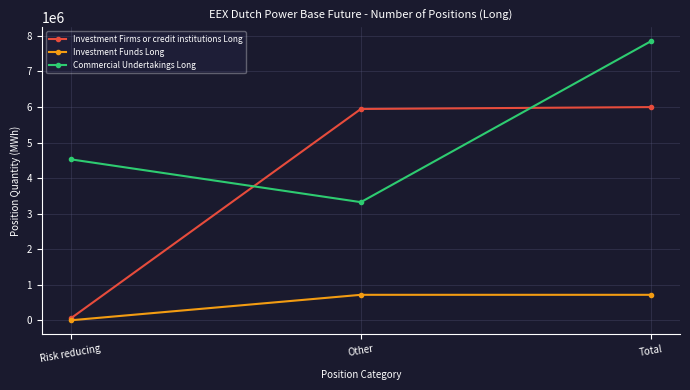

Does the chart have visible grid lines?

Yes